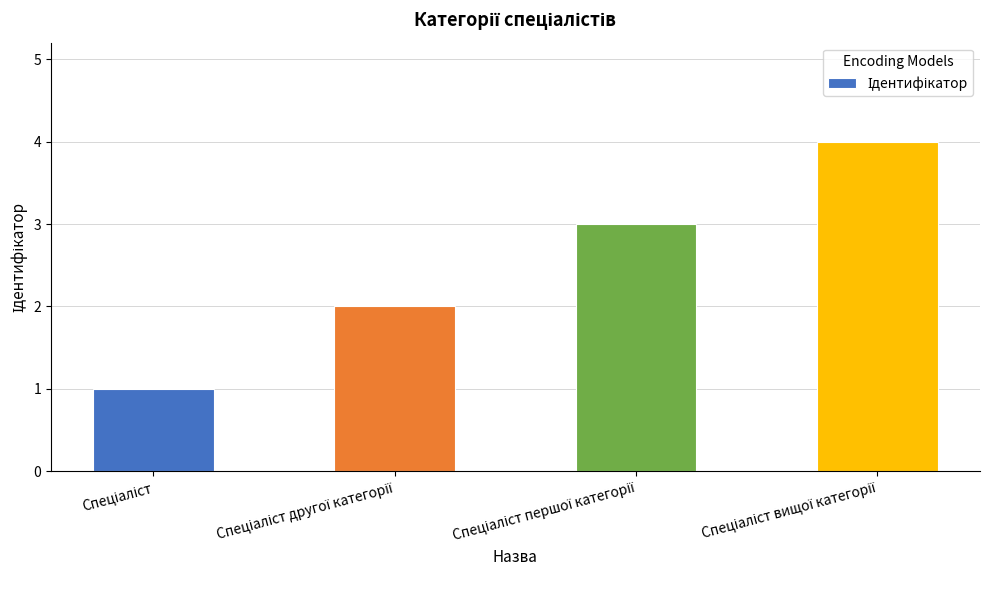

What is the maximum value shown in the chart?

4